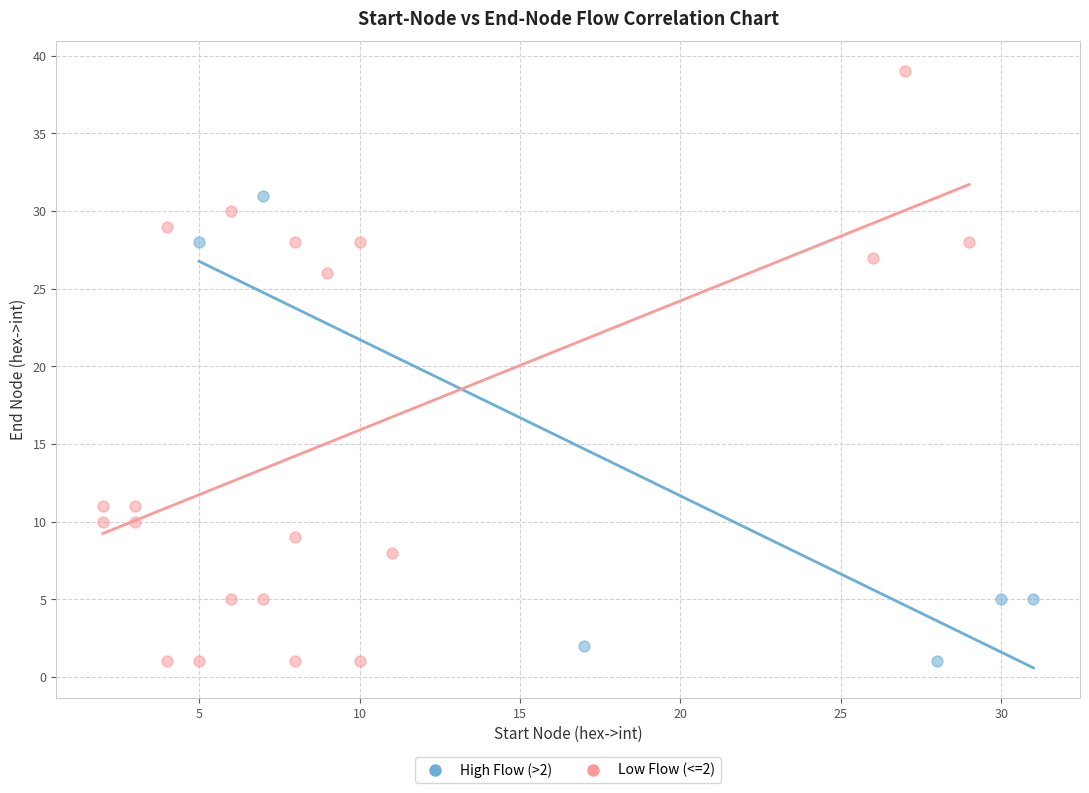

Which series has the largest Y range (max minus min)?

Low Flow (<=2)